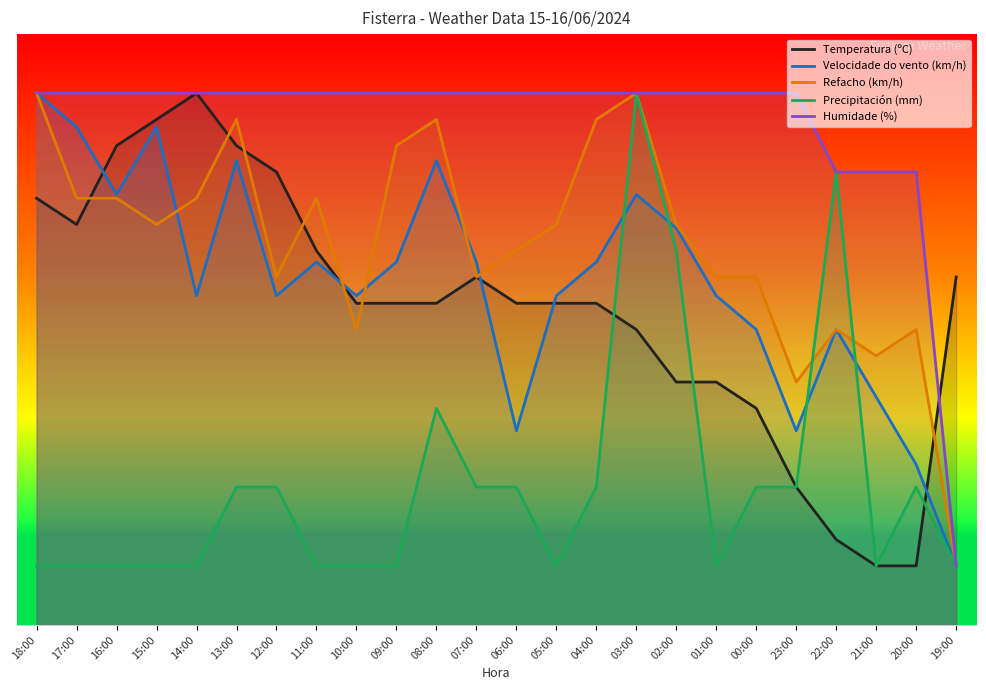

True or false: Humidade (%) and Temperatura (ºC) cross at least once.

True